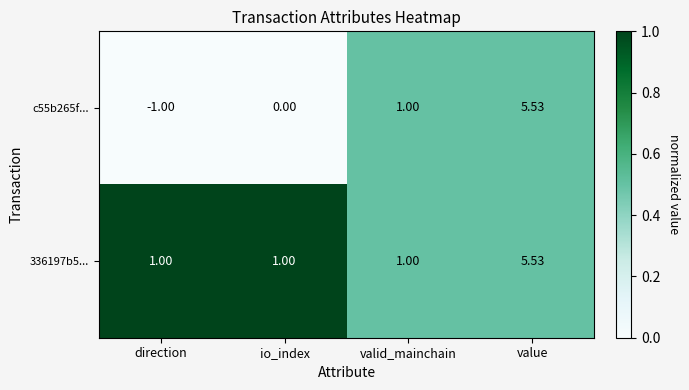

At which category is the sum across all series the highest?

value